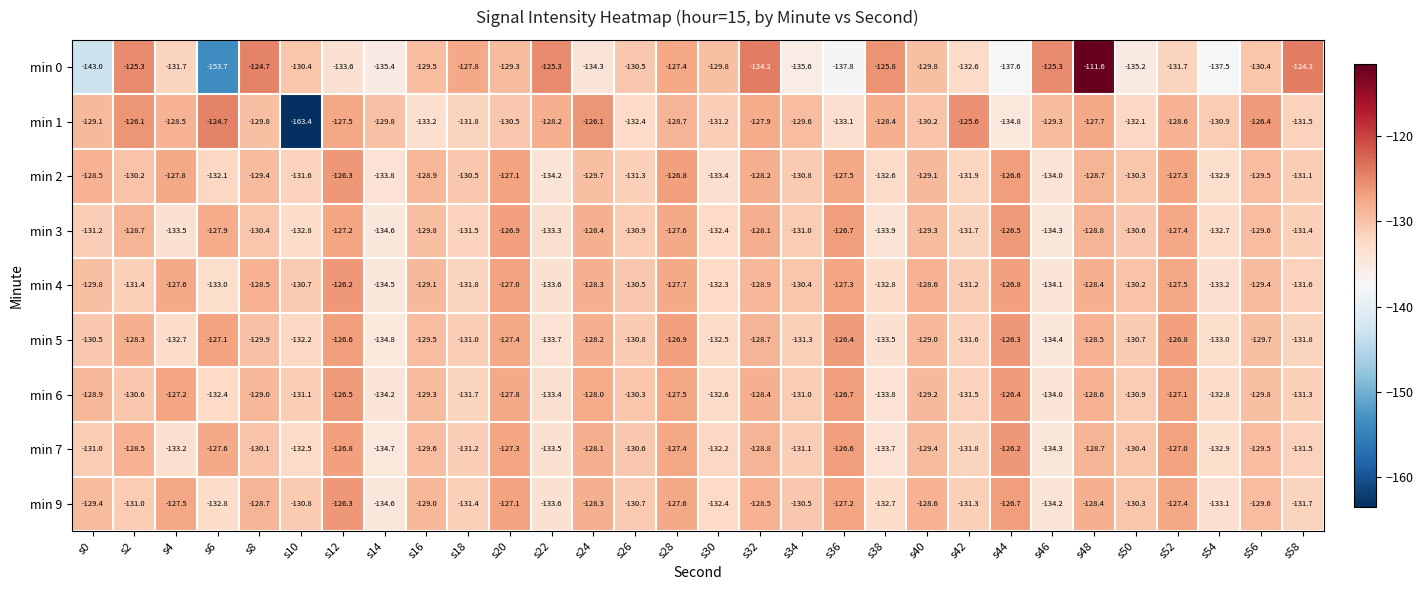

What is the difference between the maximum and minimum values in the min 7 series?

8.5